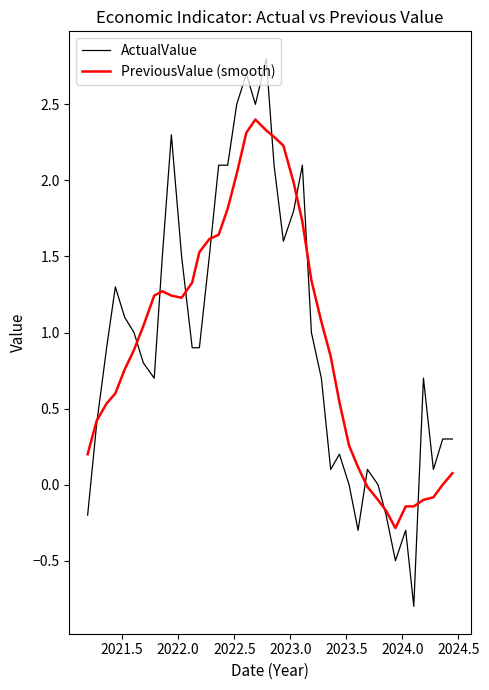

True or false: ActualValue and PreviousValue (smooth) intersect in this chart.

True